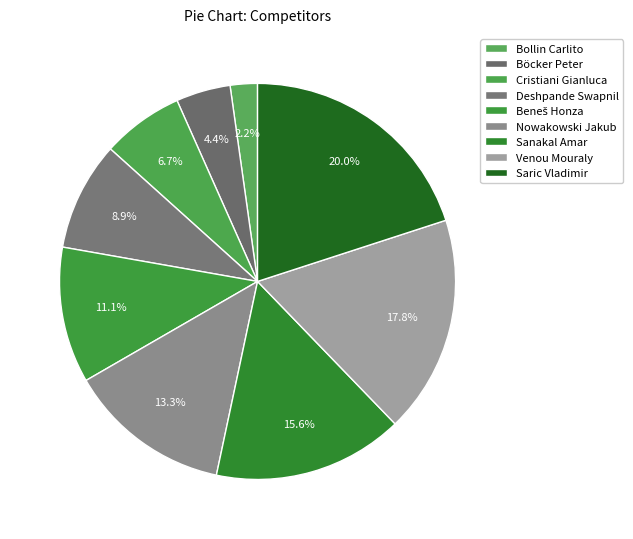

How many slices are in this pie chart?

9